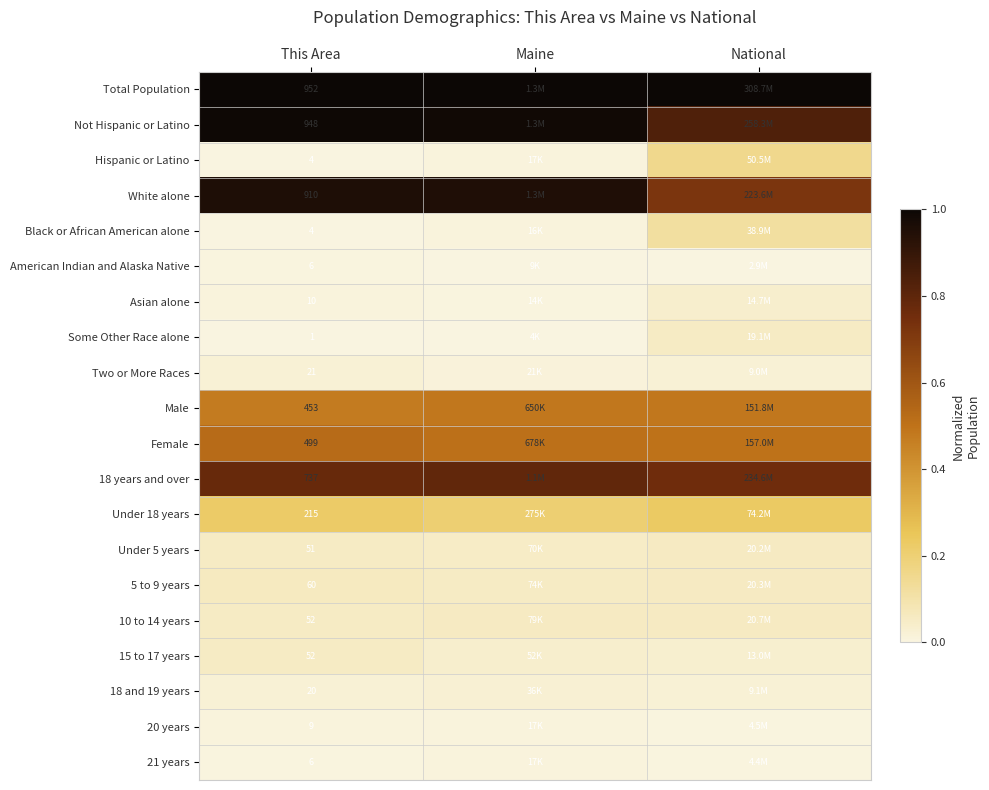

Is it true that 20 years equals 0.0 at National?

False